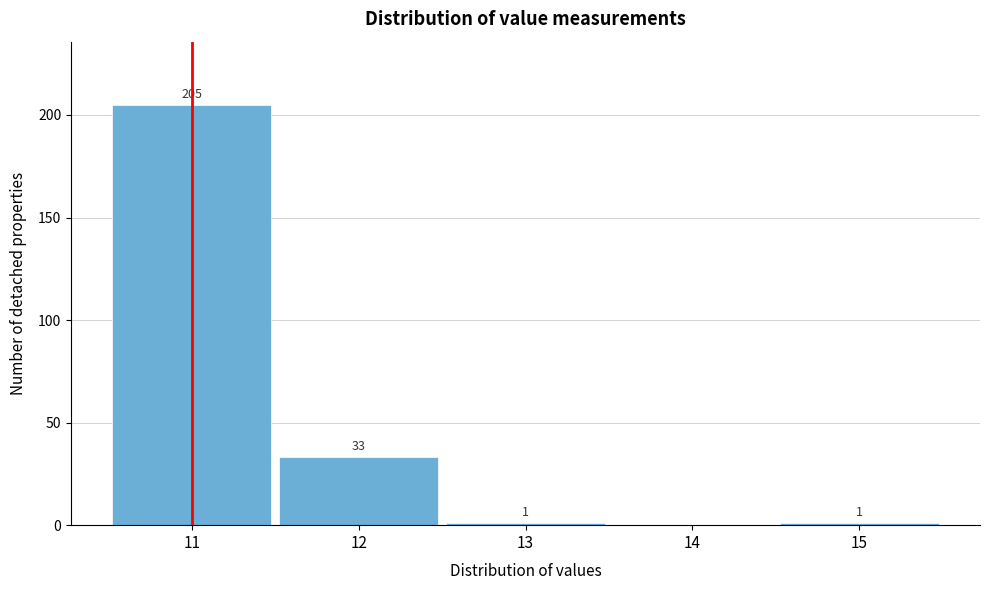

Reading left to right, what are all the values shown in this chart?

11=205	12=33	13=1	14=0	15=1